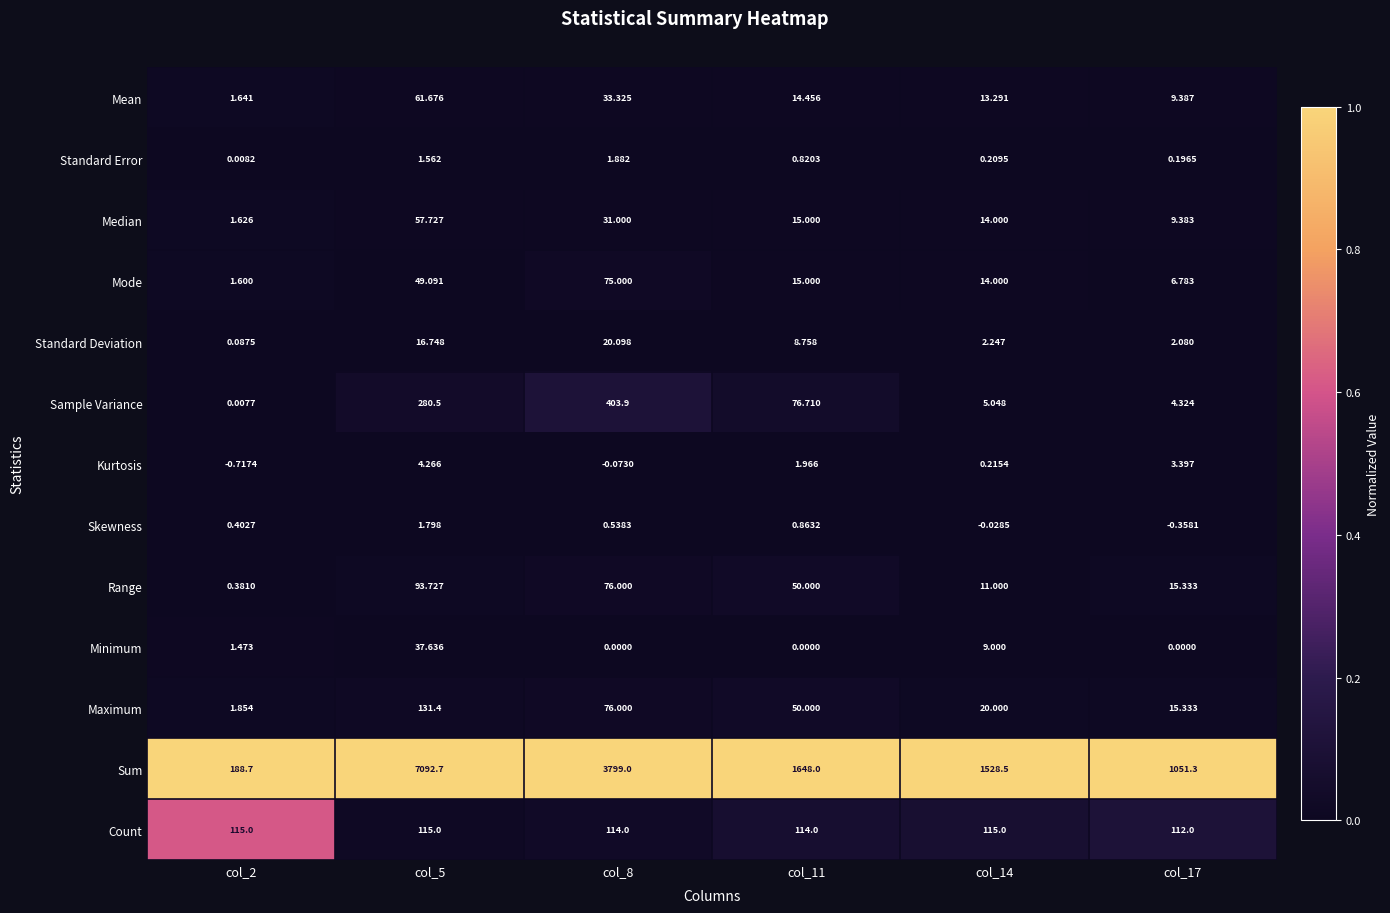

Which series has the largest total across all categories?

Sum